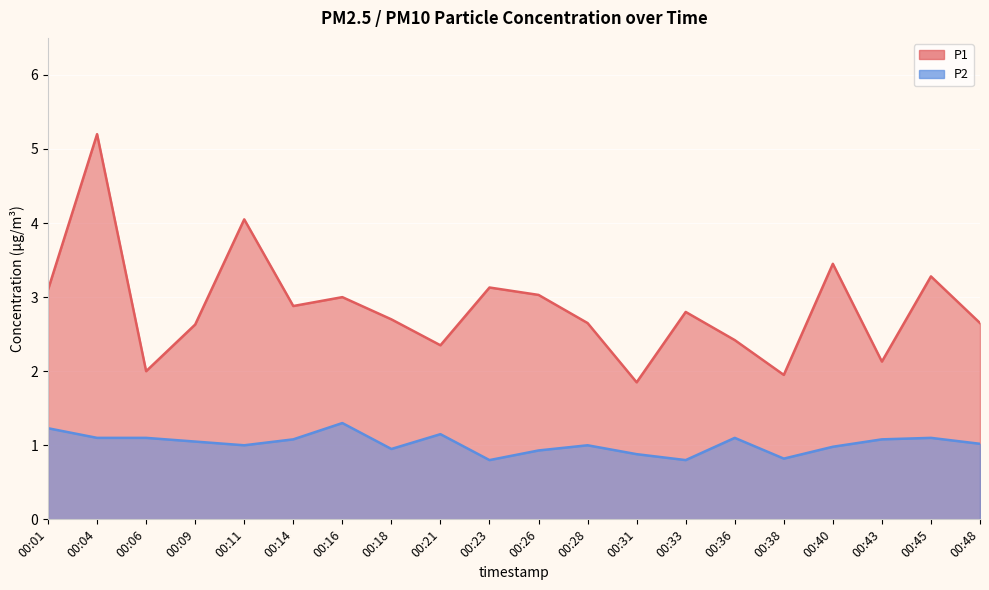

True or false: P1 has a value of 3.3 at 00:45.

True